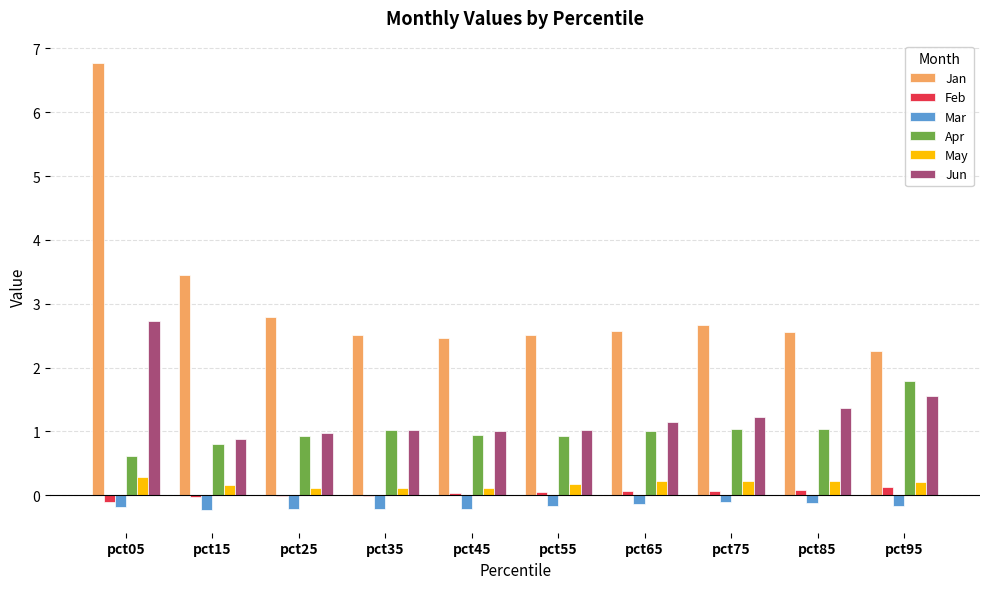

What is the greatest value displayed?

6.8